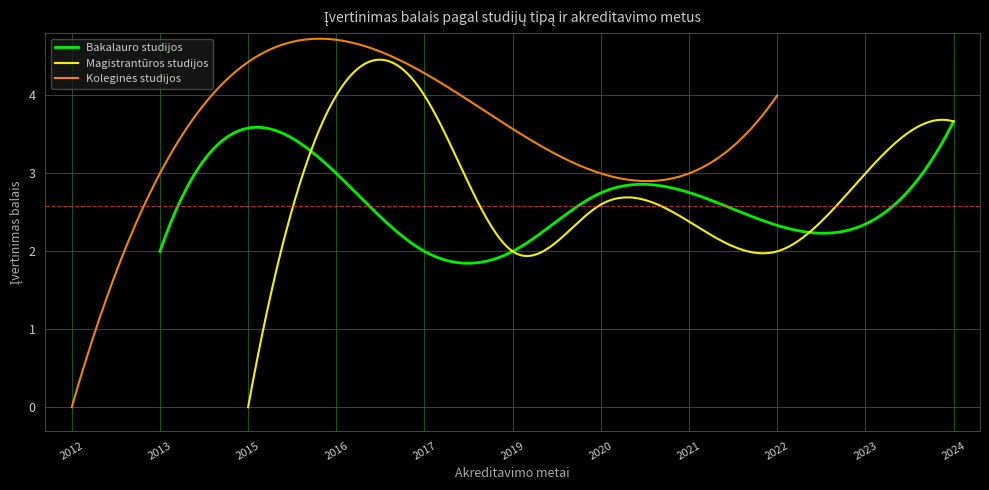

The value of Magistrantūros studijos at 2015 is 4. True or false?

False